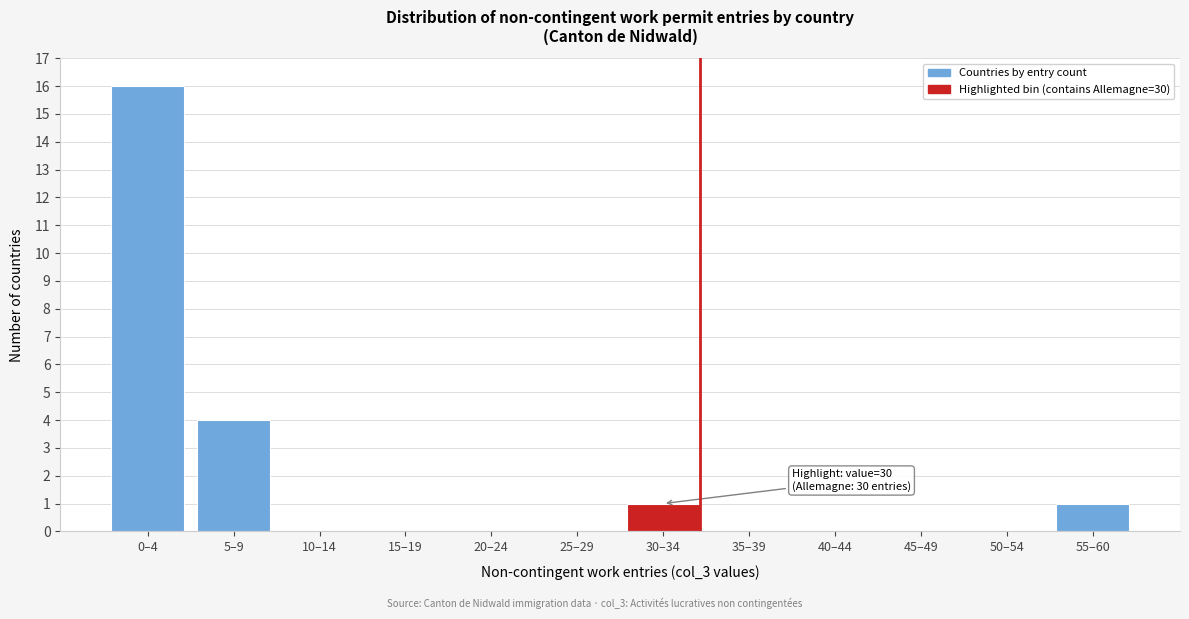

Reading left to right, list all the values displayed in this chart.

0–4=16	5–9=4	10–14=0	15–19=0	20–24=0	25–29=0	30–34=1	35–39=0	40–44=0	45–49=0	50–54=0	55–60=1